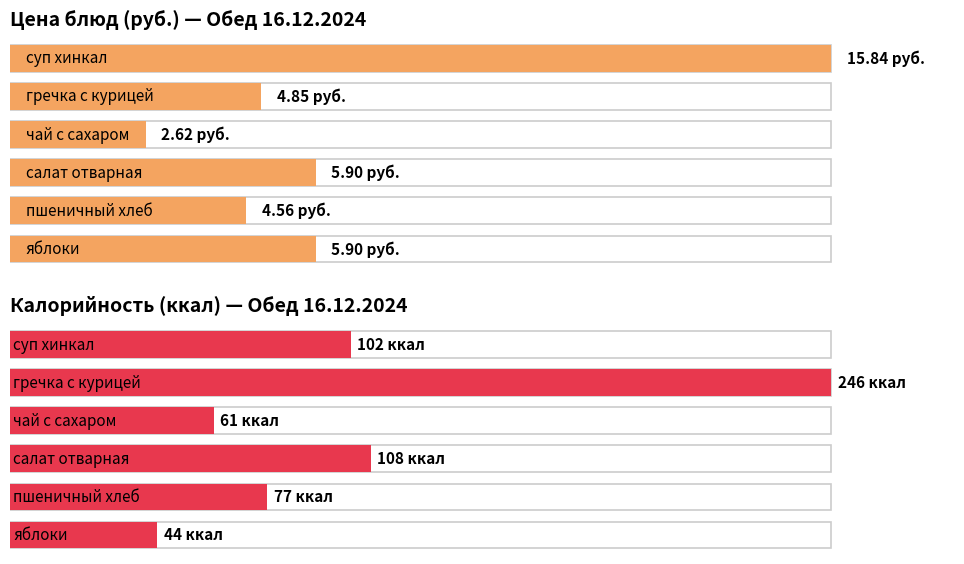

What is the difference between the highest and lowest values at чай с сахаром?

58.4